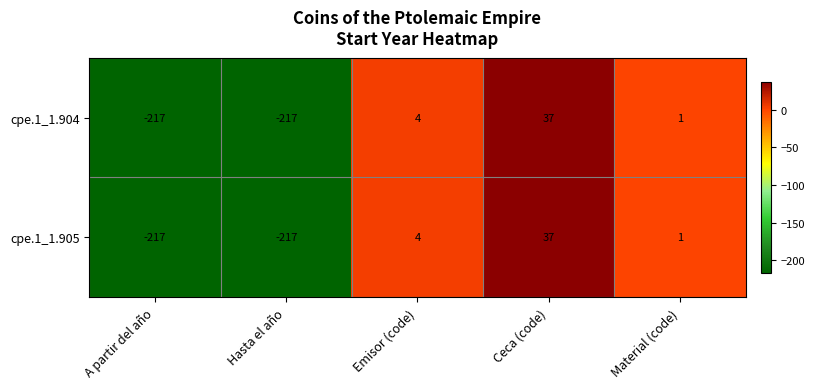

What is the sum of all cpe.1_1.905 values?

-392